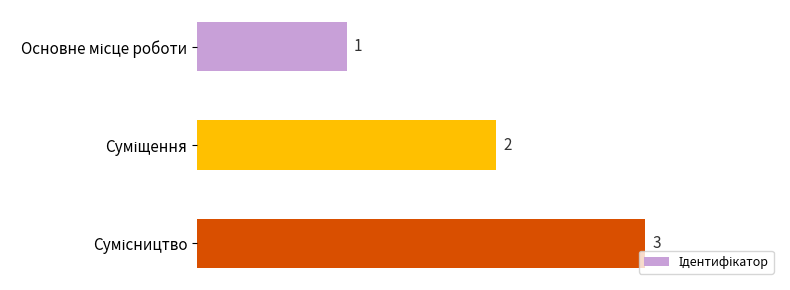

How many values are between 1 and 3?

3